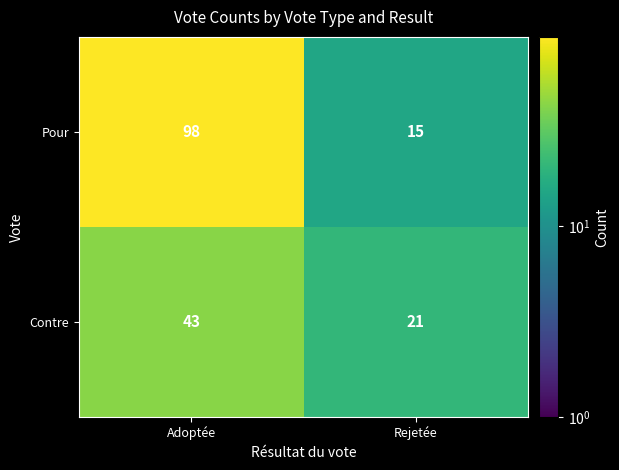

How many distinct data groups are displayed?

2